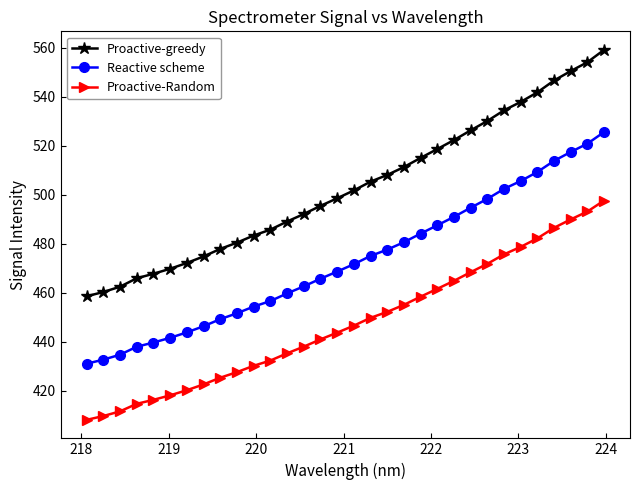

What is the value of the Reactive scheme point at the 16th from the left?

468.6